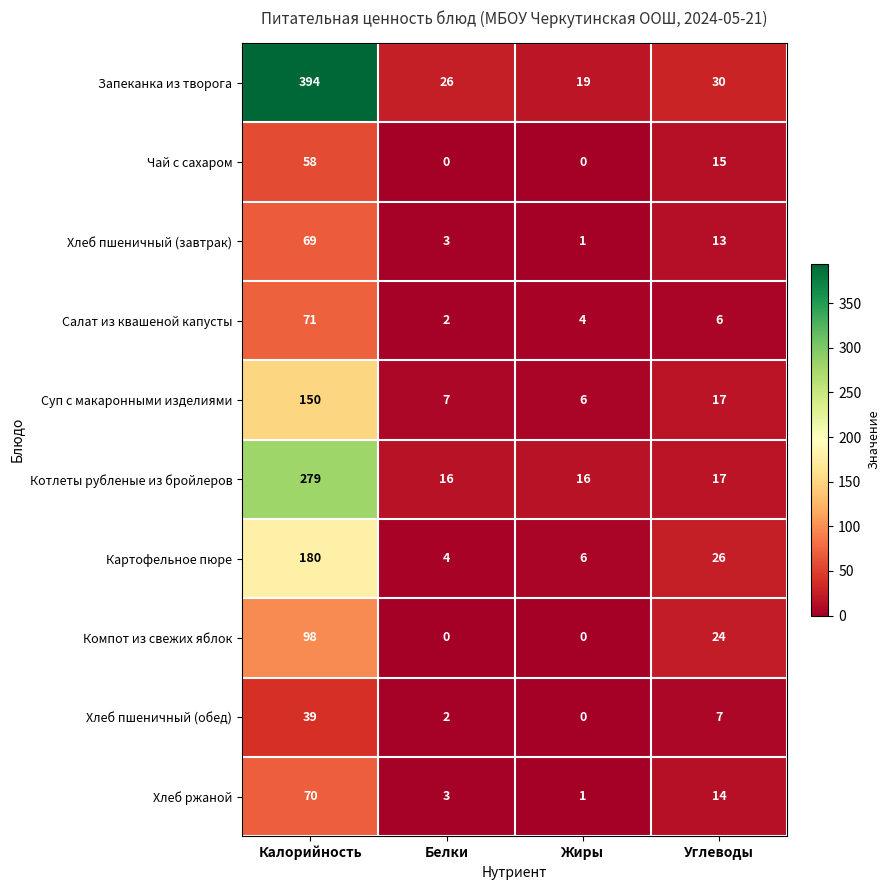

Read the Картофельное пюре value at Калорийность, to the nearest 10.

180